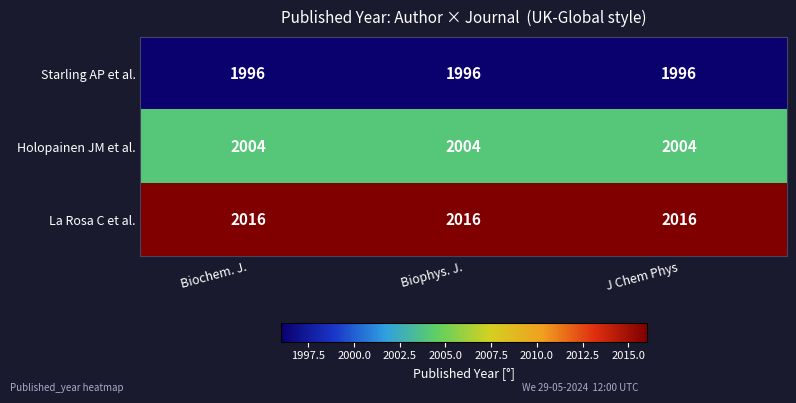

Which series has the largest total across all categories?

La Rosa C et al.